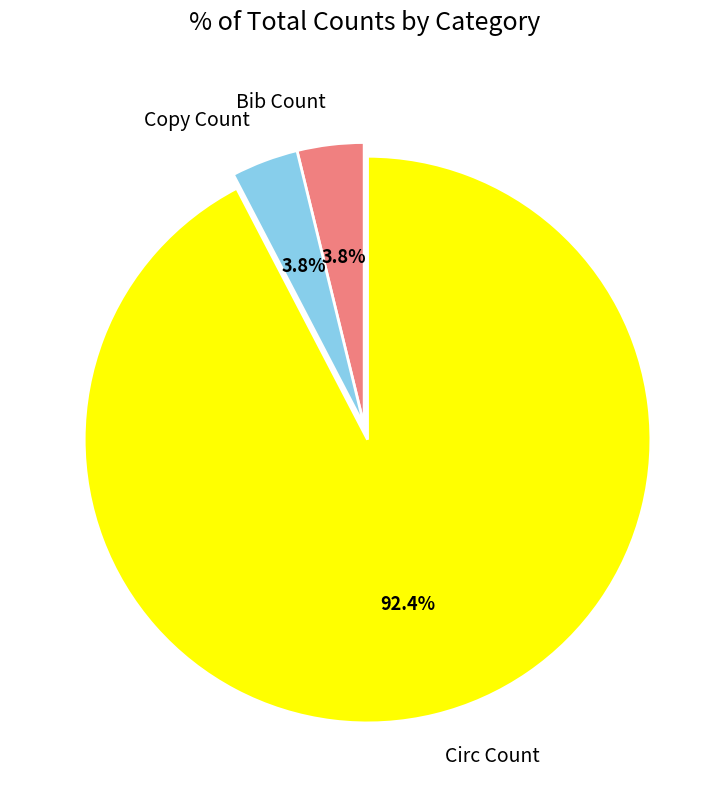

What is the ratio of the value at Copy Count to the value at Bib Count?

1.0